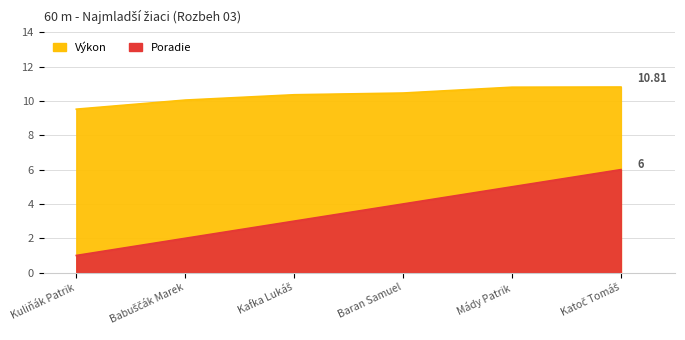

What is the sum of all Poradie values?

21.0